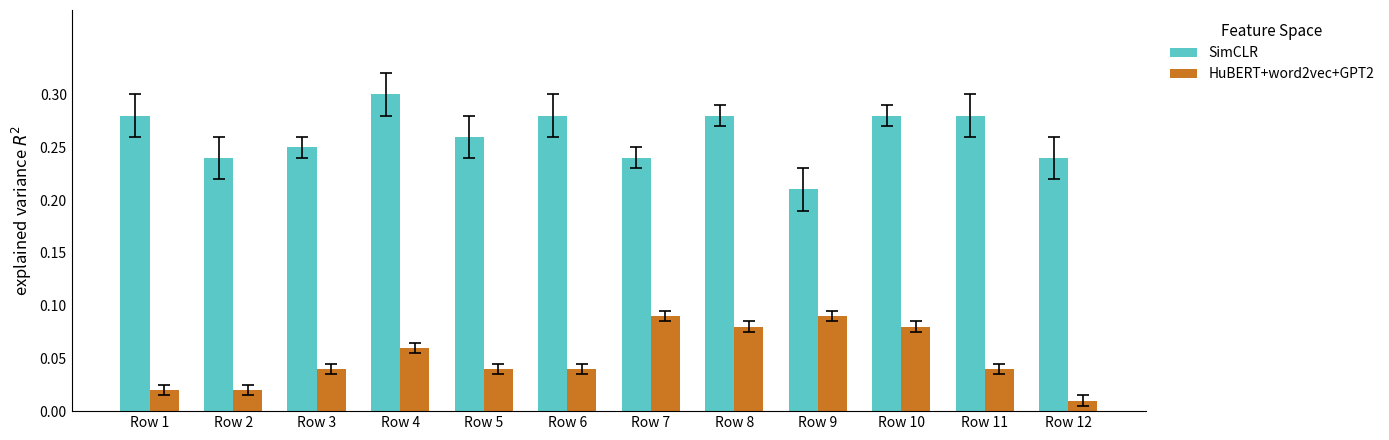

What is the sum of all HuBERT+word2vec+GPT2 values?

0.6